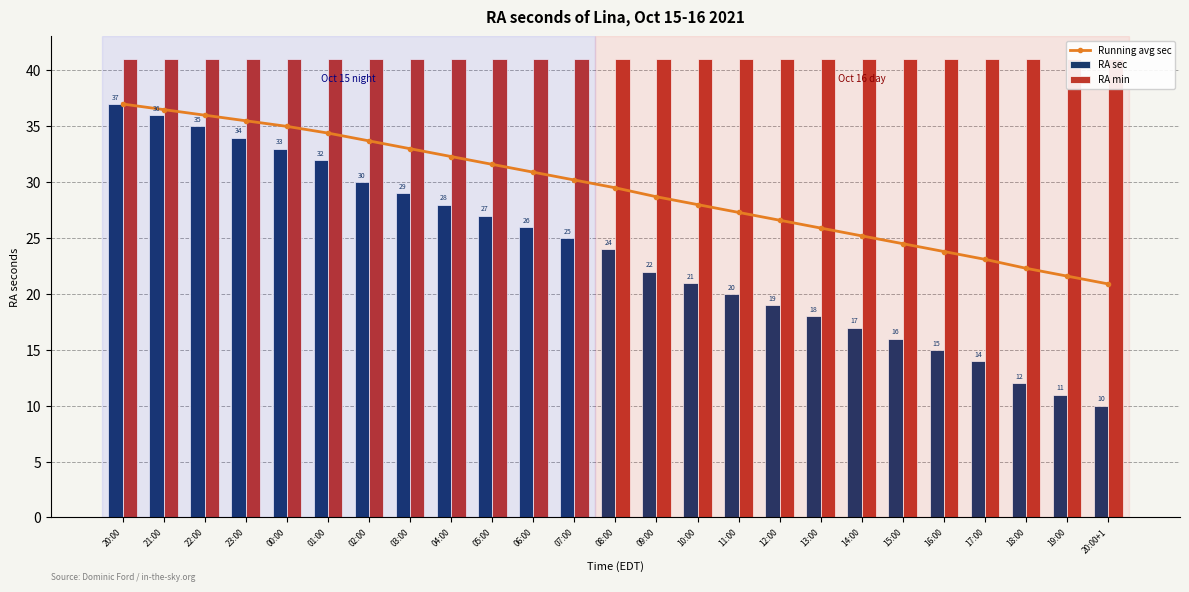

Which label corresponds to the smallest value in the chart?

20:00+1